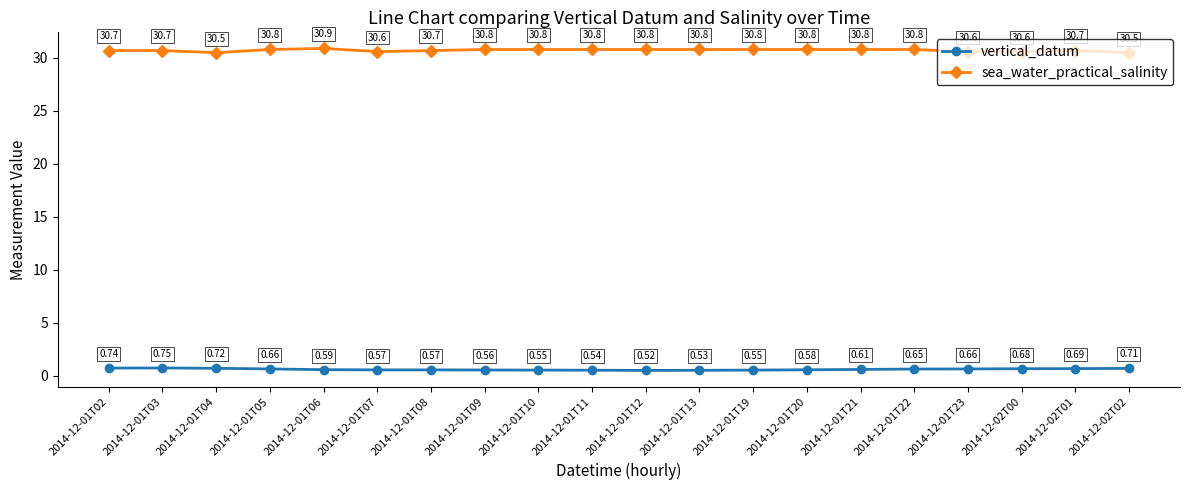

At how many categories does at least one series exceed 10?

20